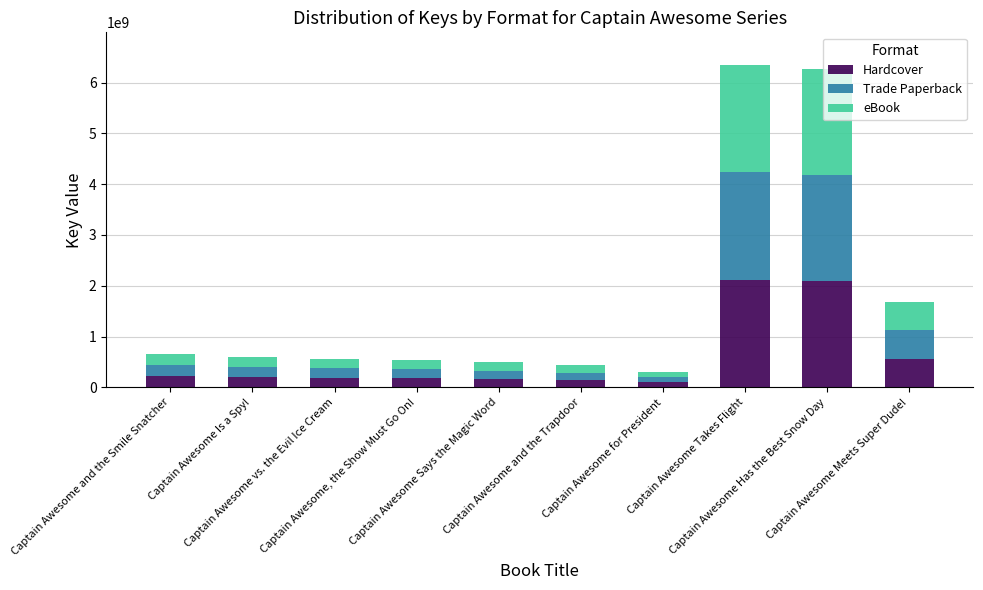

What is the difference between the maximum and second lowest values in the Hardcover series?

1972039264